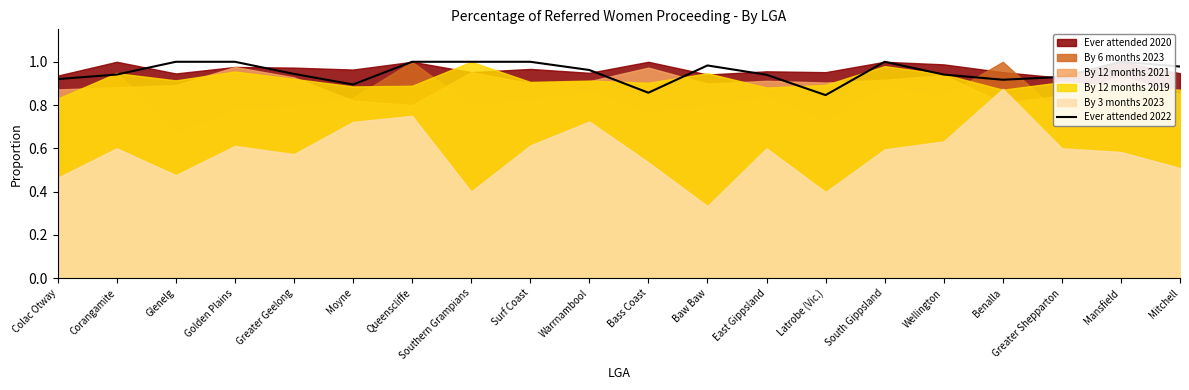

List the labels in order of value, smallest first.

Latrobe (Vic.), Bass Coast, Moyne, Benalla, Colac Otway, Greater Shepparton, East Gippsland, Corangamite, Wellington, Greater Geelong, Warrnambool, Mitchell, Baw Baw, Glenelg, Golden Plains, Queenscliffe, Southern Grampians, Surf Coast, South Gippsland, Mansfield